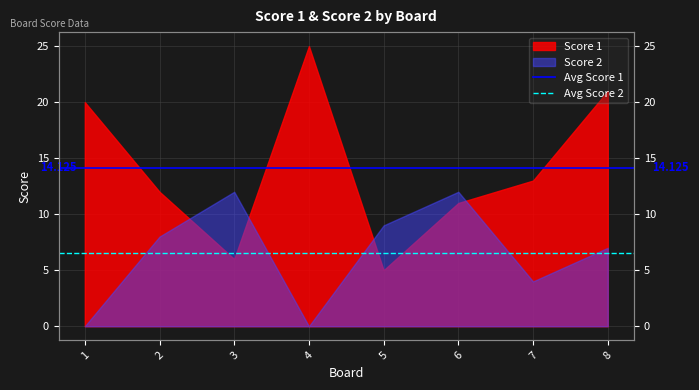

True or false: Avg Score 2 has a value of 6.5 at 2.

True